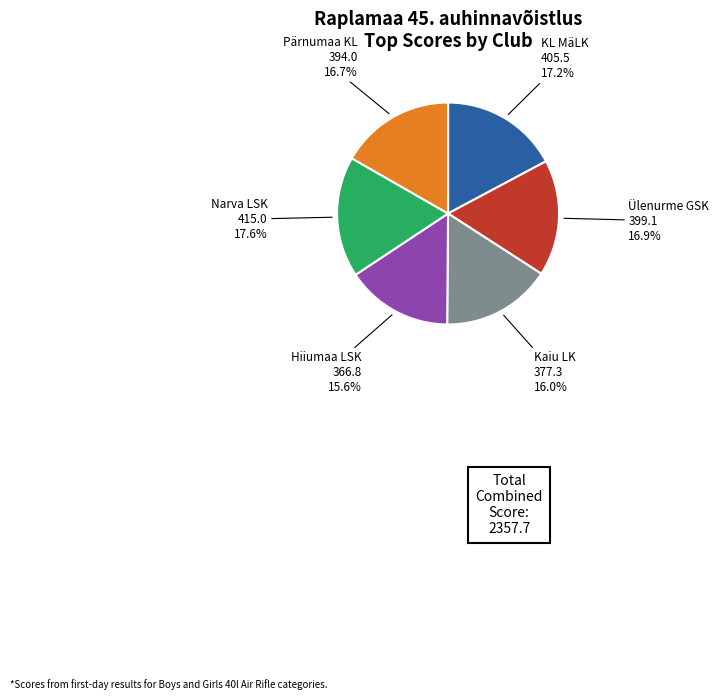

Is there a majority slice in this chart?

No